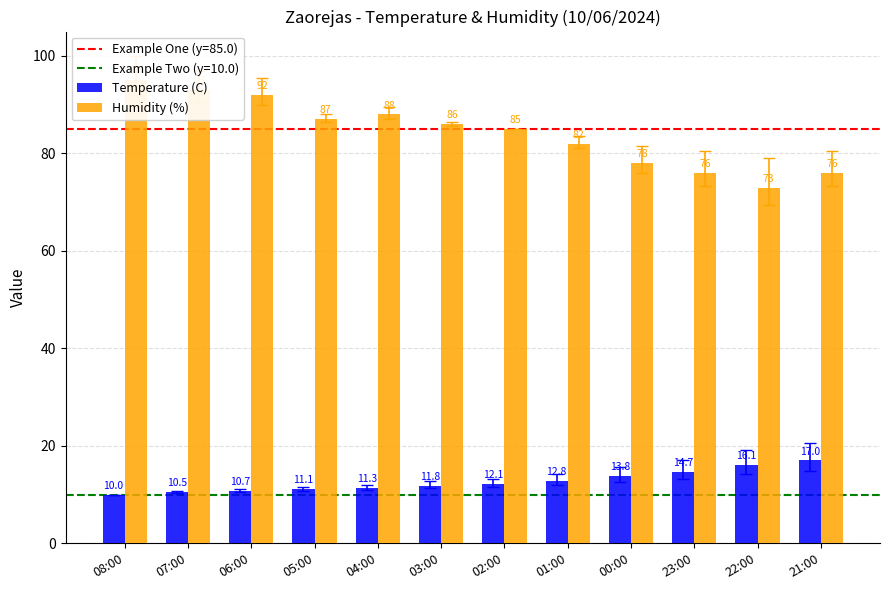

What is the label of the 2nd bar from the left?

07:00